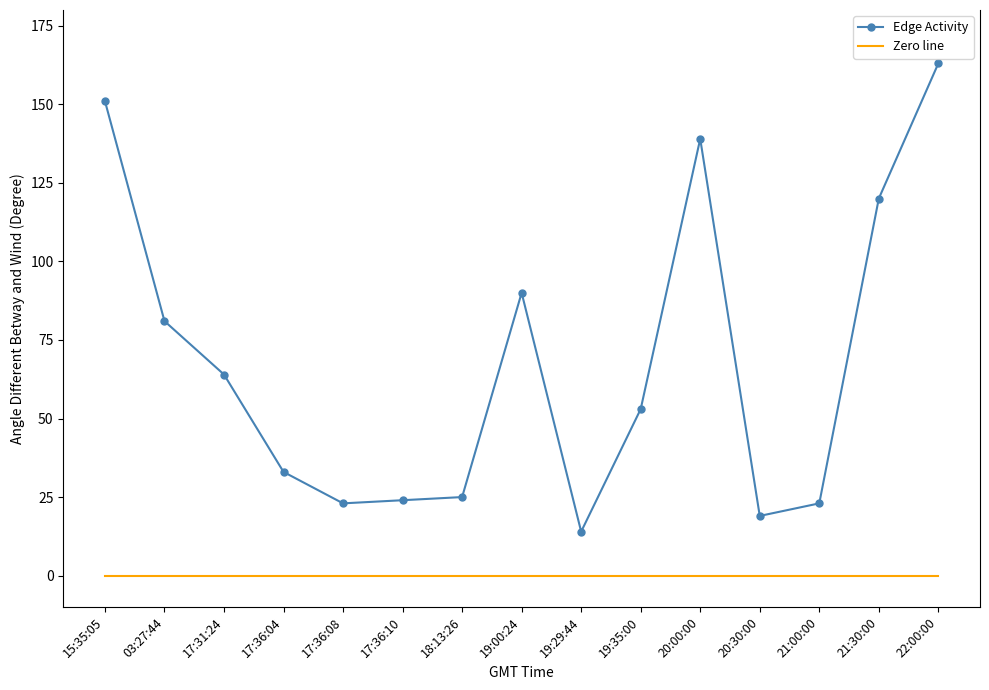

List the series in order of their peak value, lowest first.

Zero line, Edge Activity